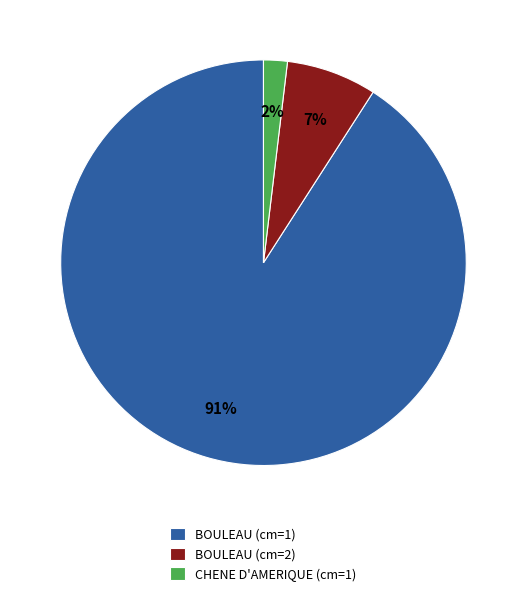

Which slice represents more than half of the pie?

BOULEAU (cm=1)